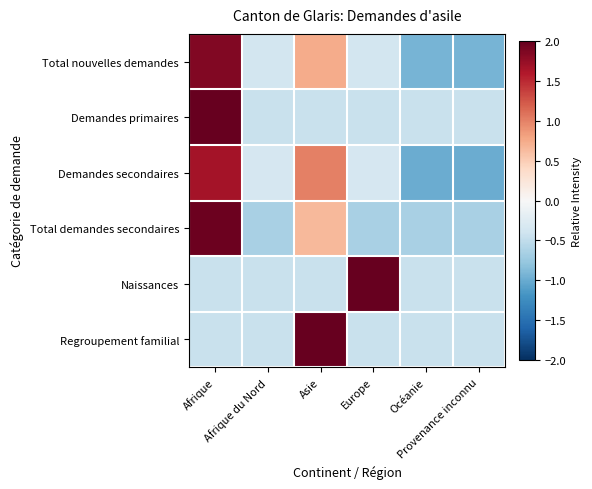

What is the difference between the highest and lowest values at Océanie?

0.6